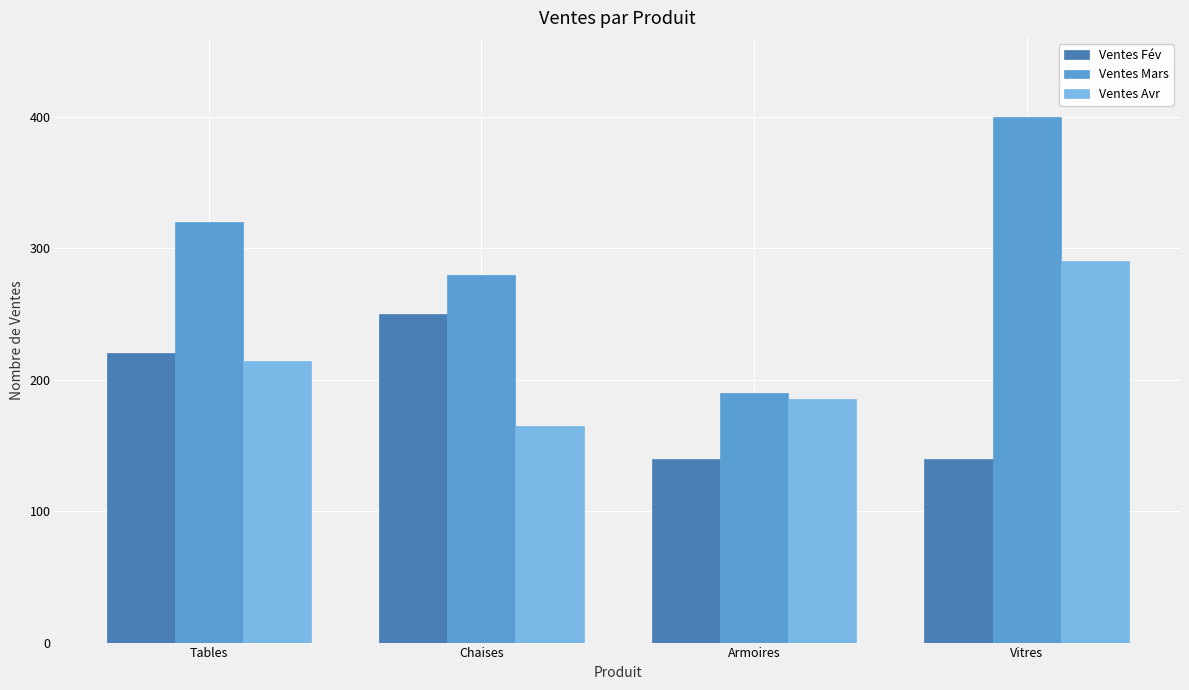

What is the label of the 1st bar from the left?

Tables